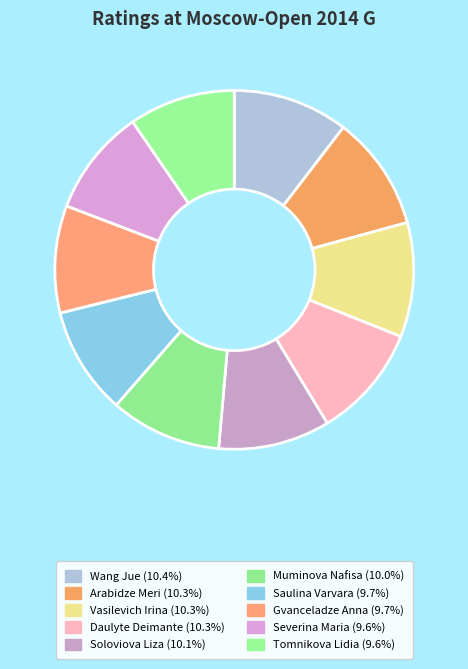

Is it true that Gvanceladze Anna is 15% of the pie?

False